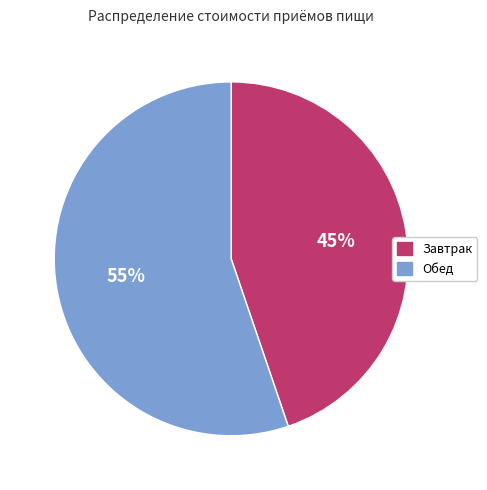

True or false: Обед accounts for 42% of the total.

False